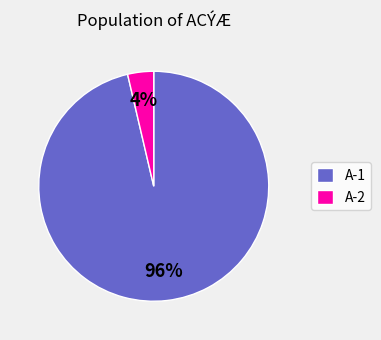

Which slice represents more than half of the pie?

A-1